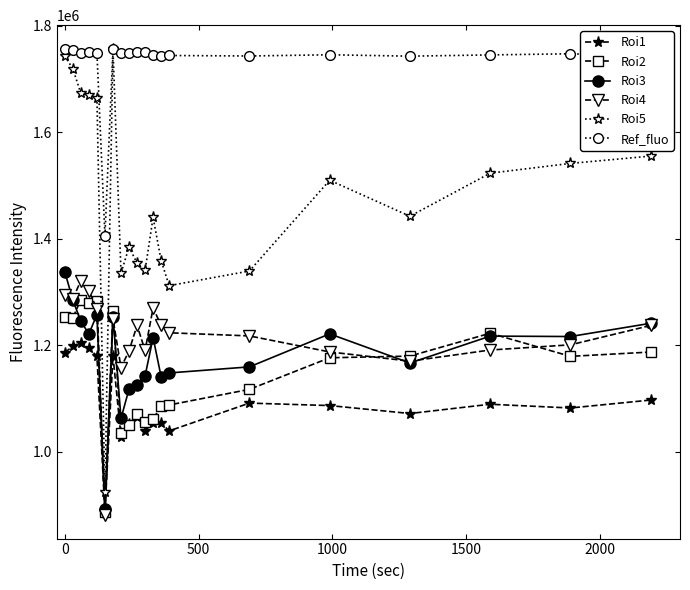

Which series has the largest total across all categories?

Ref_fluo